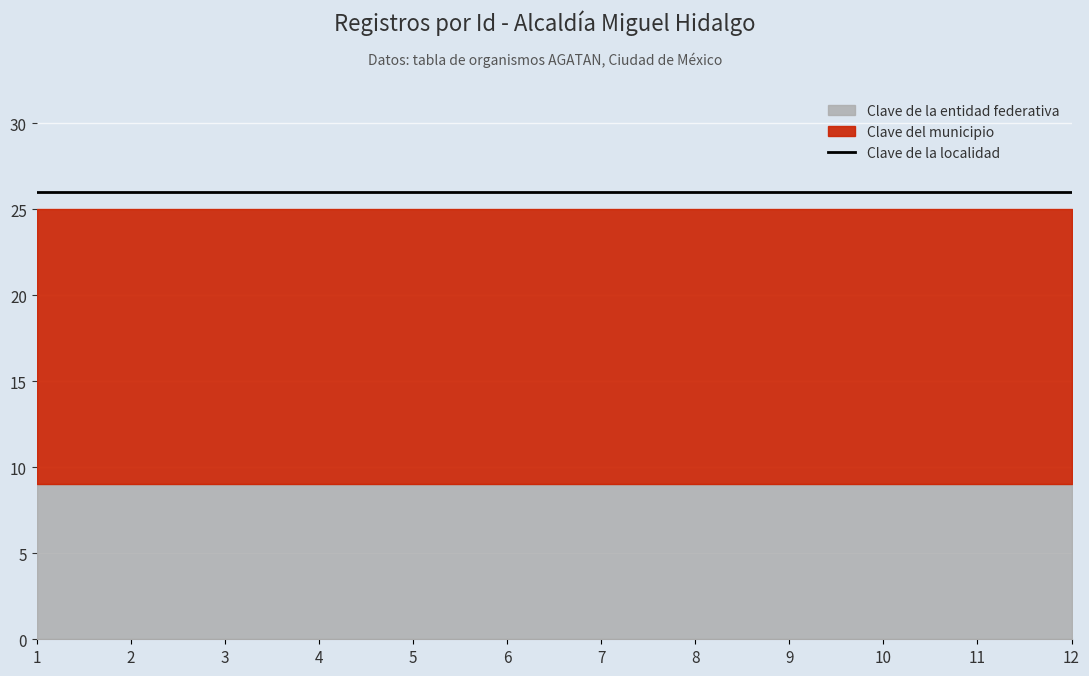

Rank the series by their maximum value, from highest to lowest.

Clave del municipio, Clave de la entidad federativa, Clave de la localidad